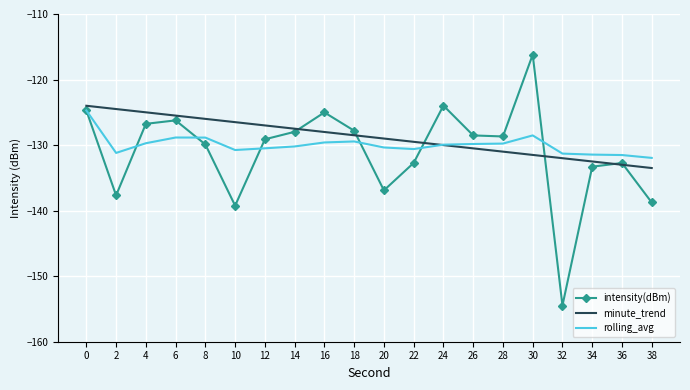

At 30, list the series in order from smallest to largest.

minute_trend, rolling_avg, intensity(dBm)